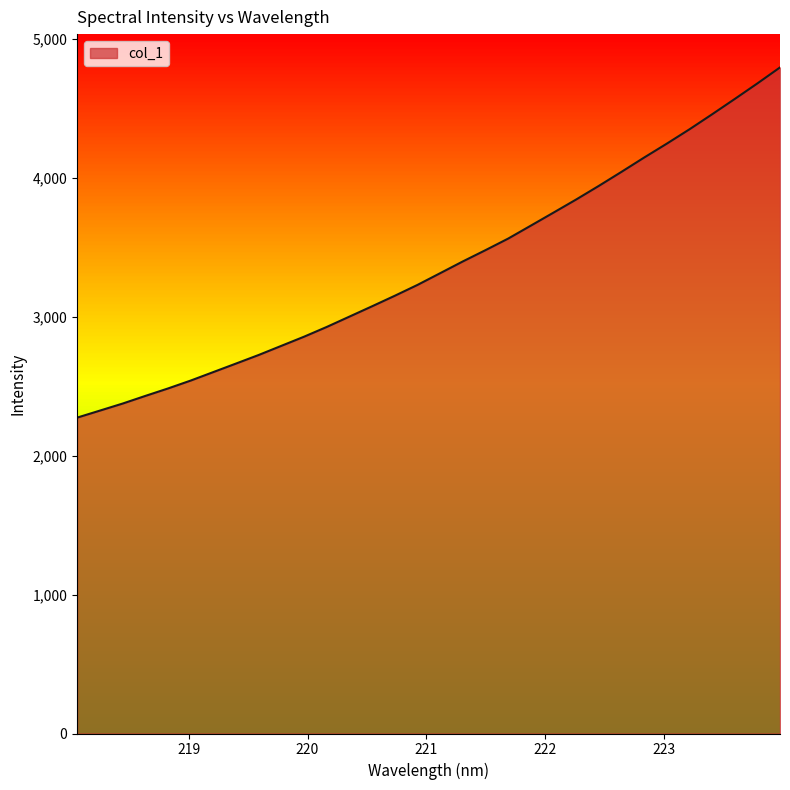

What is the smallest value displayed?

2275.1